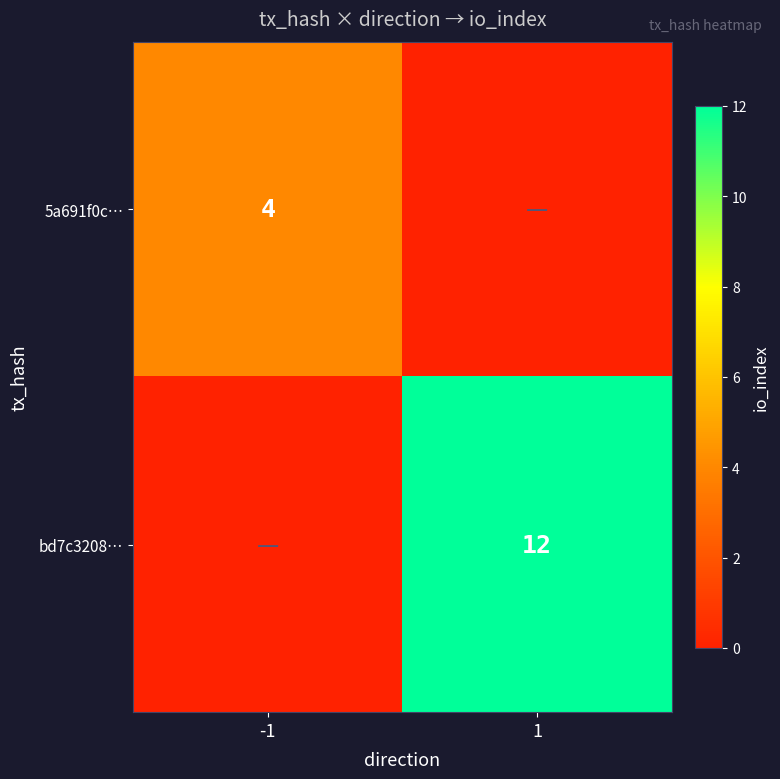

Is the value of 5a691f0c… at -1 greater than the value of bd7c3208… at 1?

No